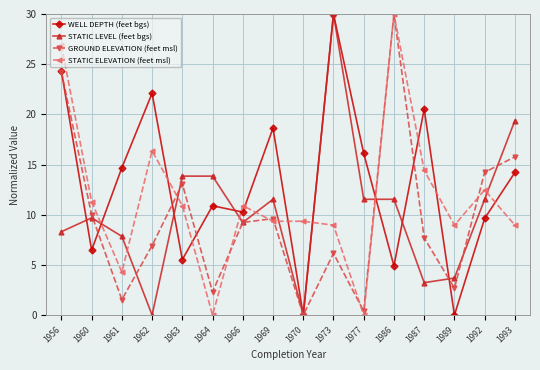

Is the value of GROUND ELEVATION (feet msl) at 1962 greater than the value of STATIC ELEVATION (feet msl) at 1970?

No